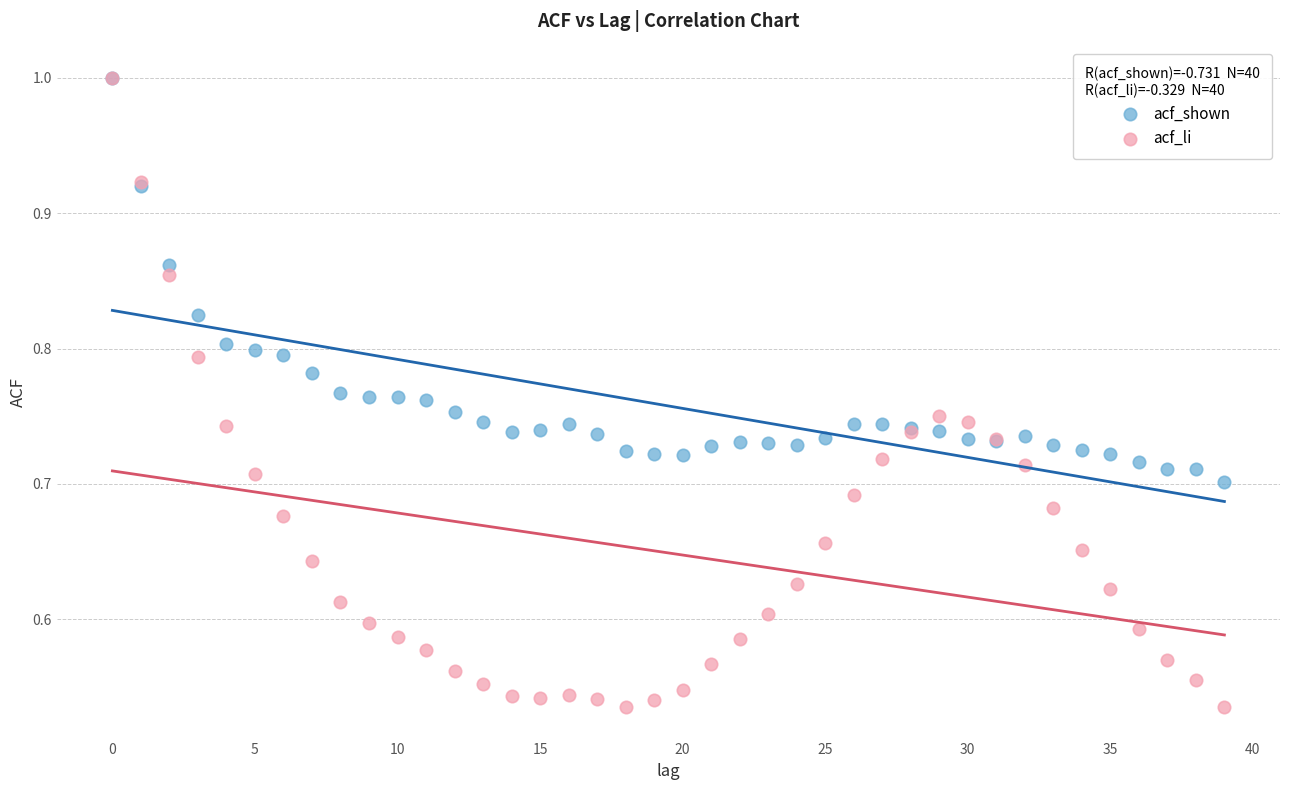

Which series has the largest Y range (max minus min)?

acf_li